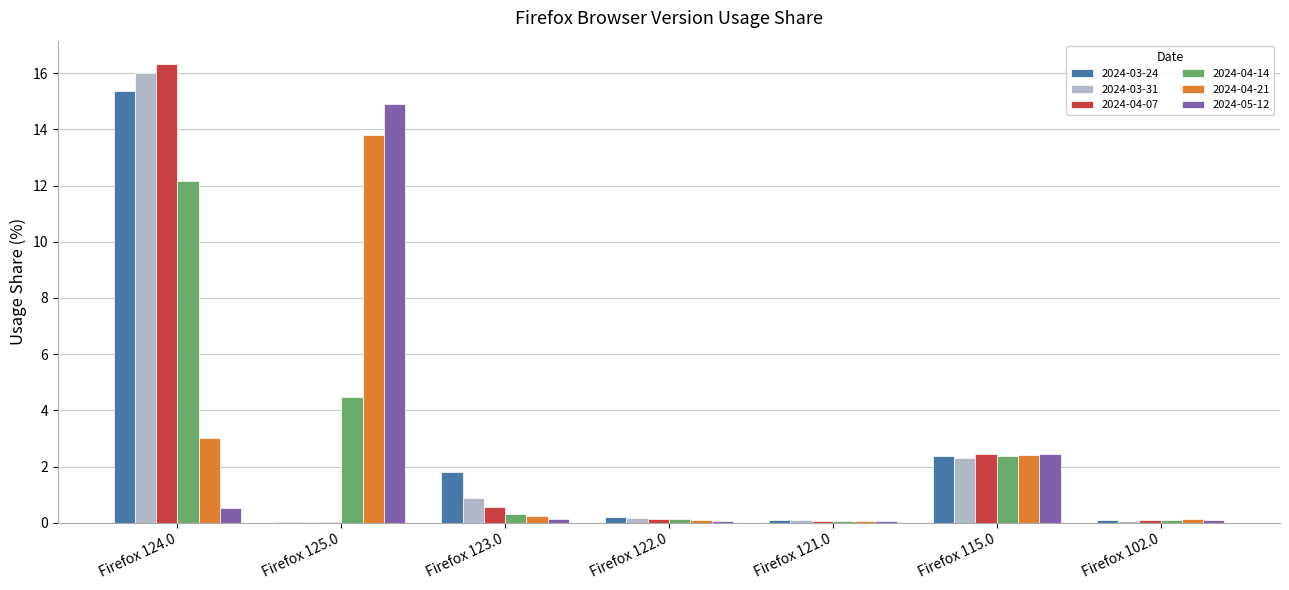

Are the bars horizontal?

No